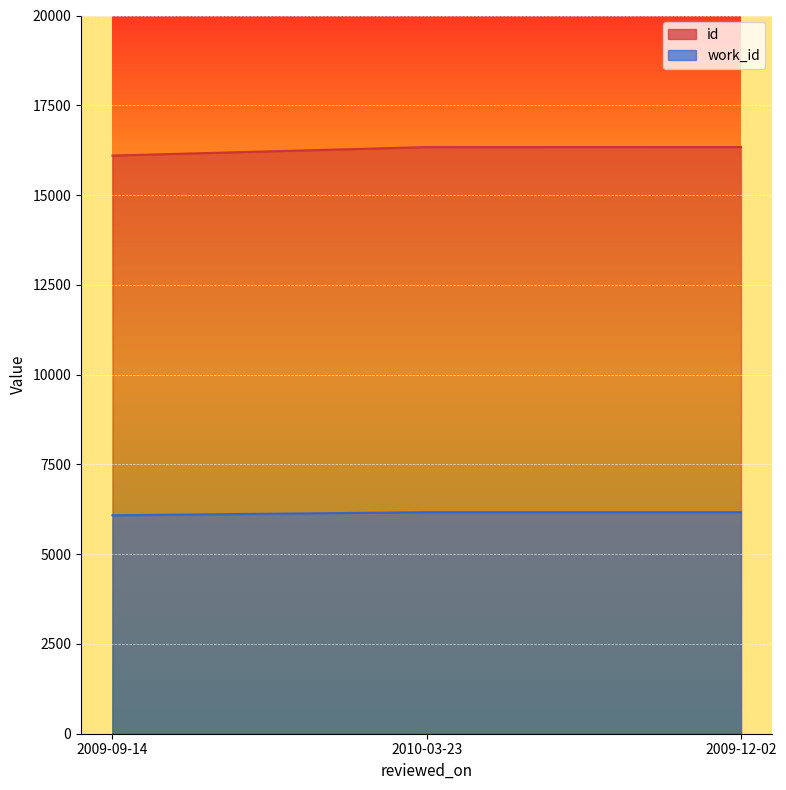

What is the value of the work_id point at the 3rd from the left?

6168